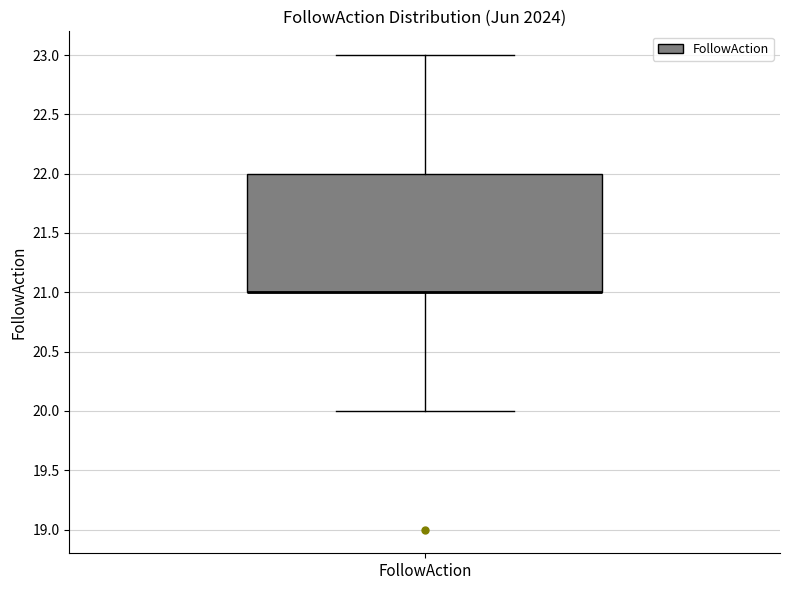

Read this box plot against the y-axis: the position of the median line, the range covered by the box, and the ends of both whiskers. The values are not printed on the chart, so give them approximately, as read against the axis.

median 21 (drawn on the box's lower edge), box 21 to 22, whiskers 20 to 23